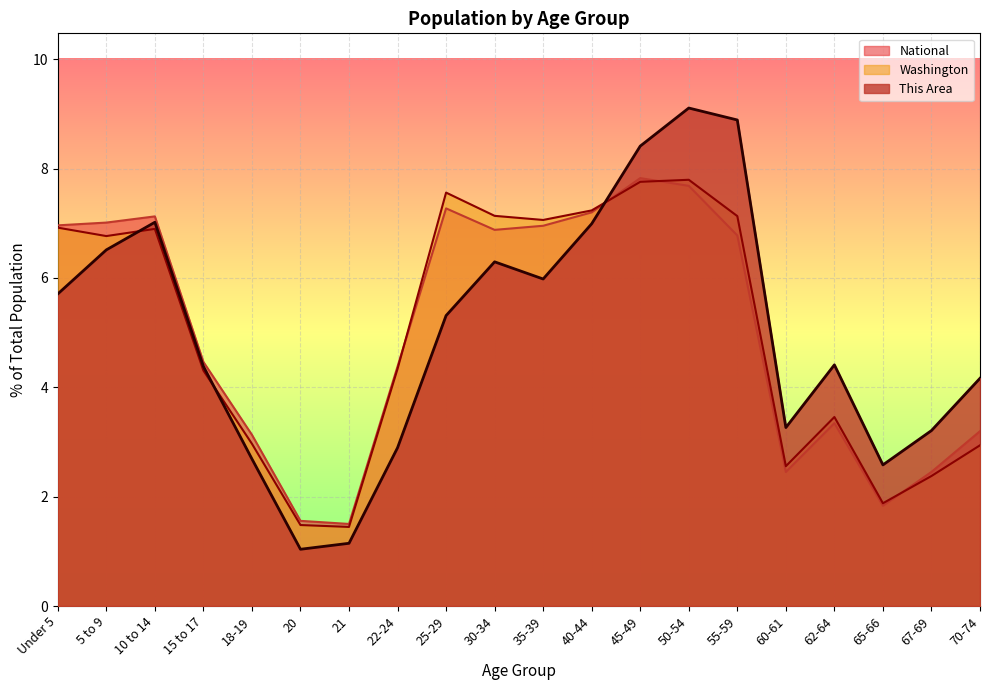

True or false: This Area and National intersect in this chart.

True